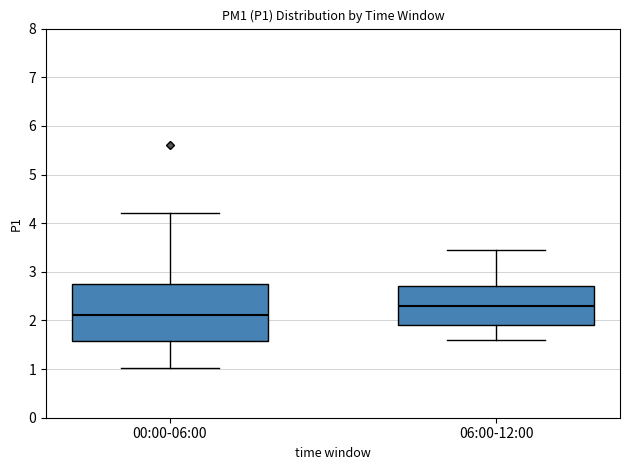

Reading left to right, transcribe this box plot: for each box, give where its median line is, the range the box spans, and where its two whiskers end, as read against the y-axis. The values are not printed on the chart, so give them approximately, as read against the axis.

00:00-06:00: median 2.1, box 1.6 to 2.7, whiskers 1.0 to 4.2
06:00-12:00: median 2.3, box 1.9 to 2.7, whiskers 1.6 to 3.5